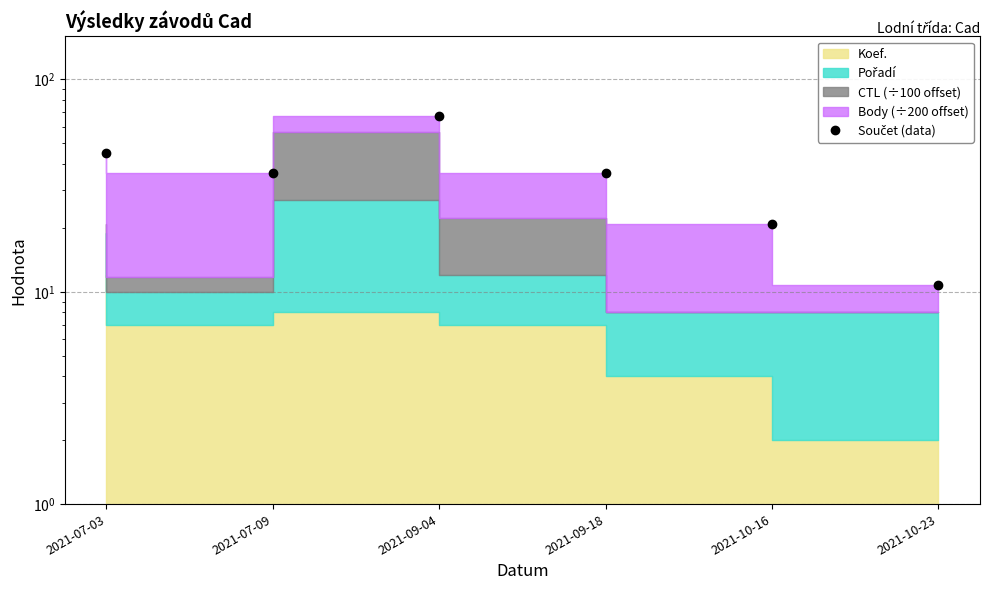

At which category does the data reach its first local peak?

2021-09-04